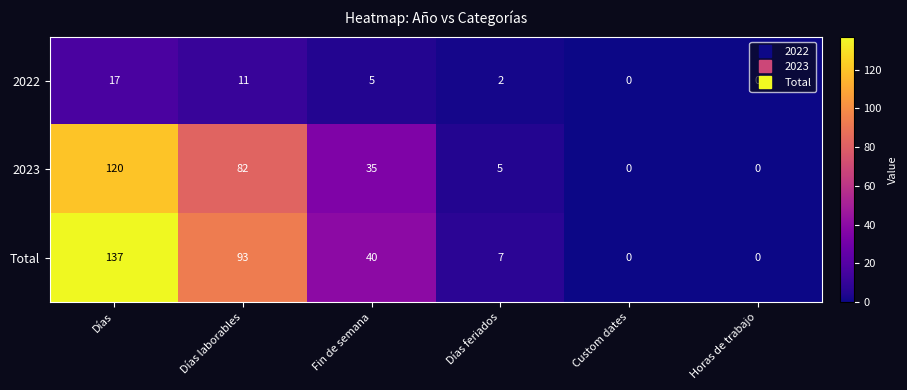

At which category does the chart reach its peak across all series?

Días